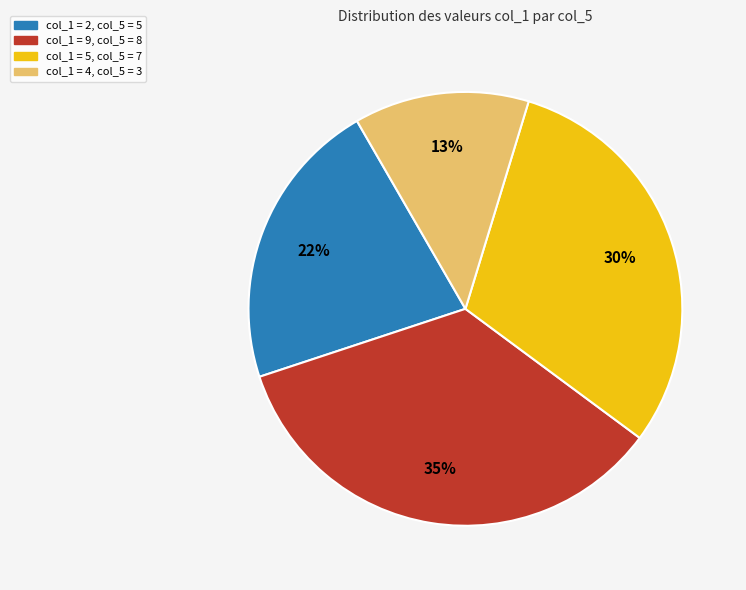

Which category has the smallest portion of the pie?

col_1 = 4, col_5 = 3